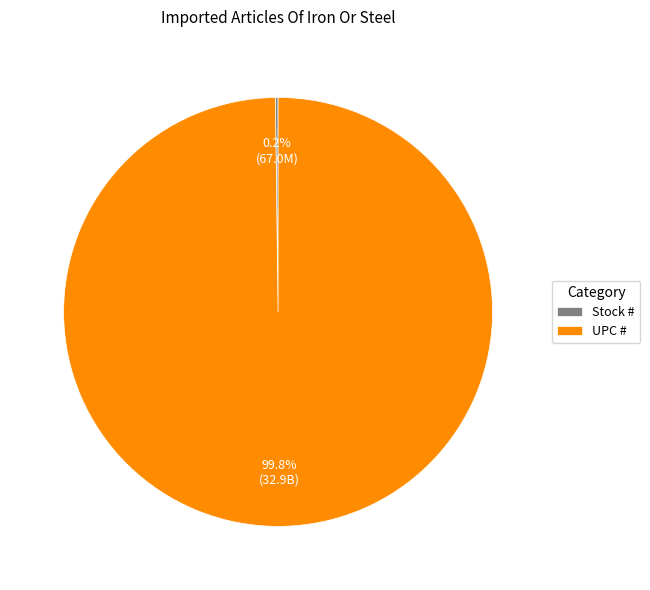

Does any single category account for the majority?

Yes